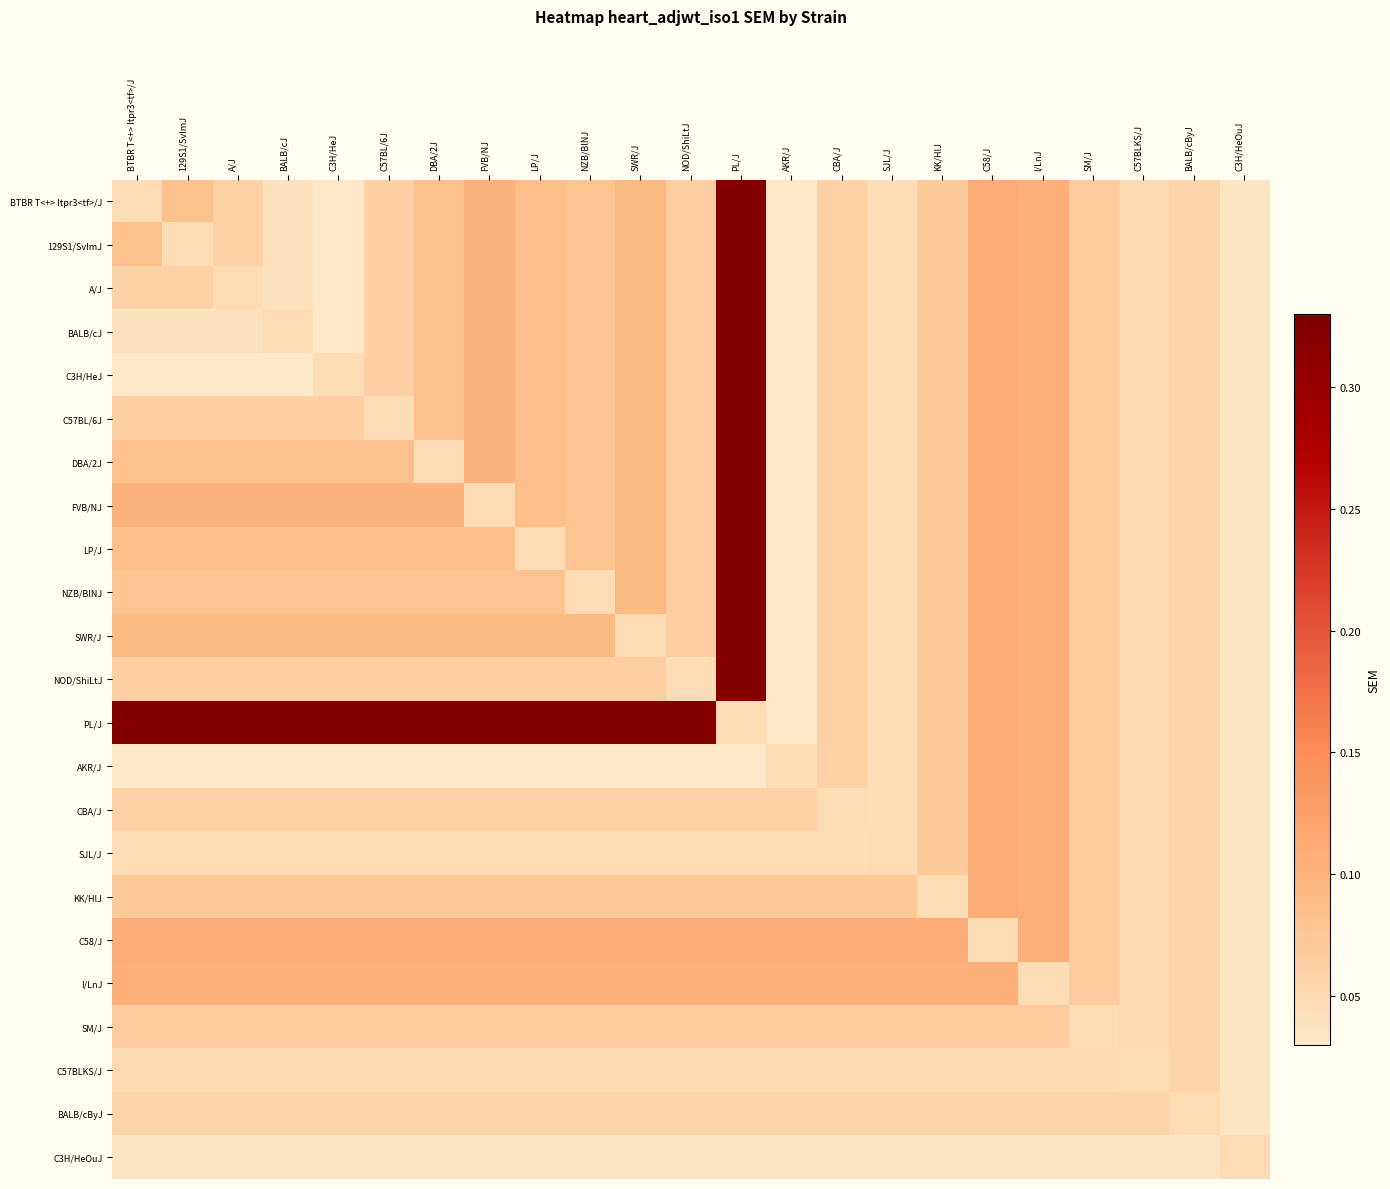

How many categories are shown in the chart?

23